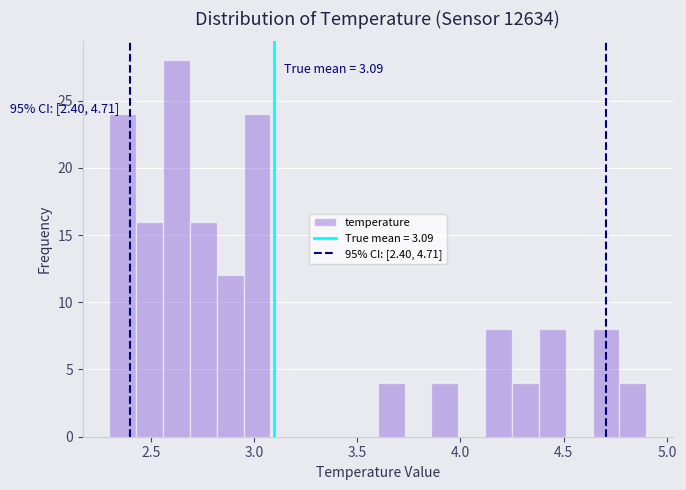

Around what value on the x-axis is the tallest bar? Give the approximate position of its centre, as read against the axis.

2.65